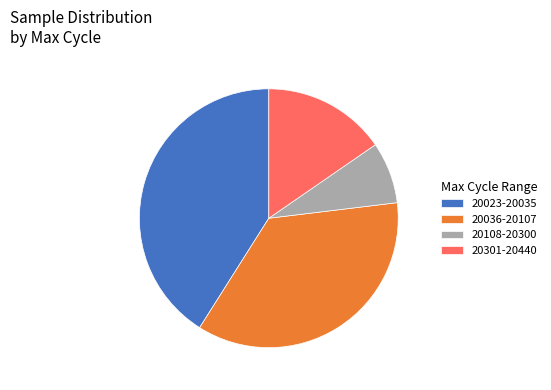

Is there a majority slice in this chart?

No